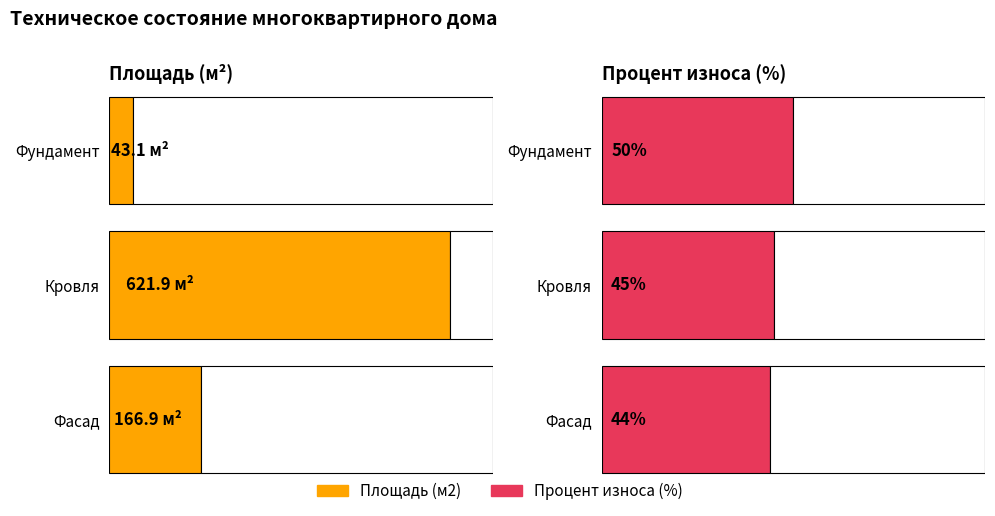

The Площадь (м2) series shows 55.8 at Фасад. True or false?

False